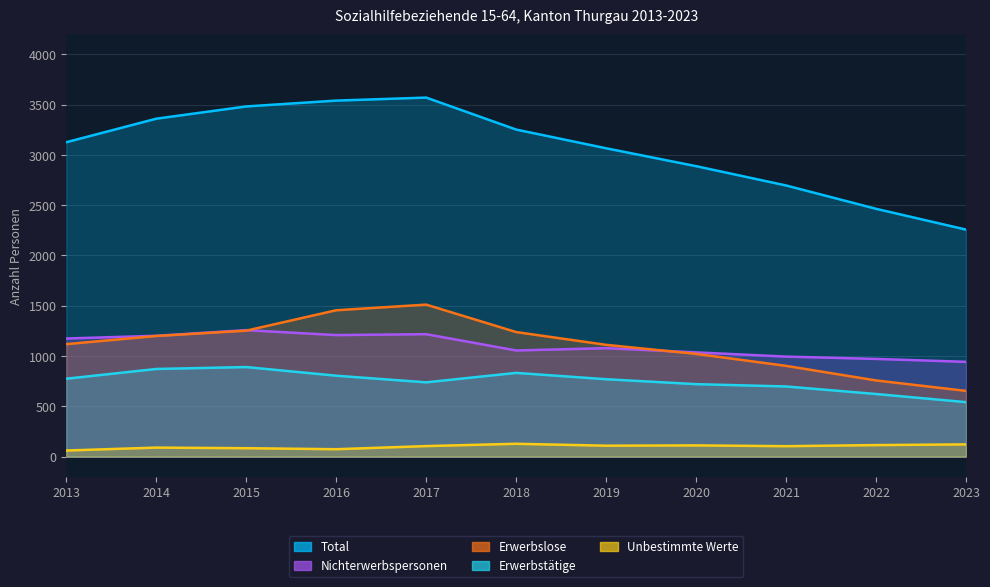

Between 2016 and 2023, which is larger?

2016